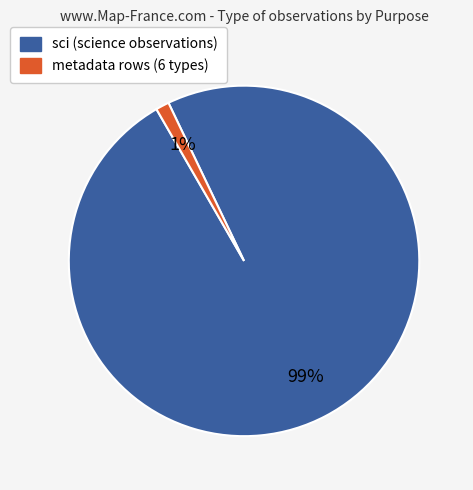

Count the number of slices in the pie.

2